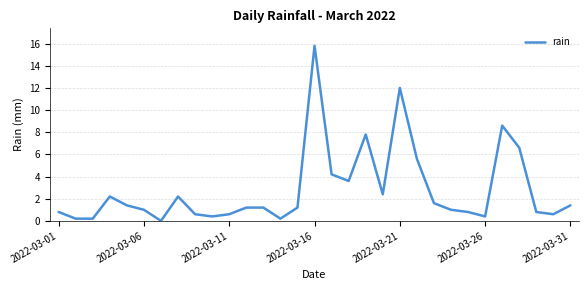

What is the difference between the maximum and minimum values?

15.8